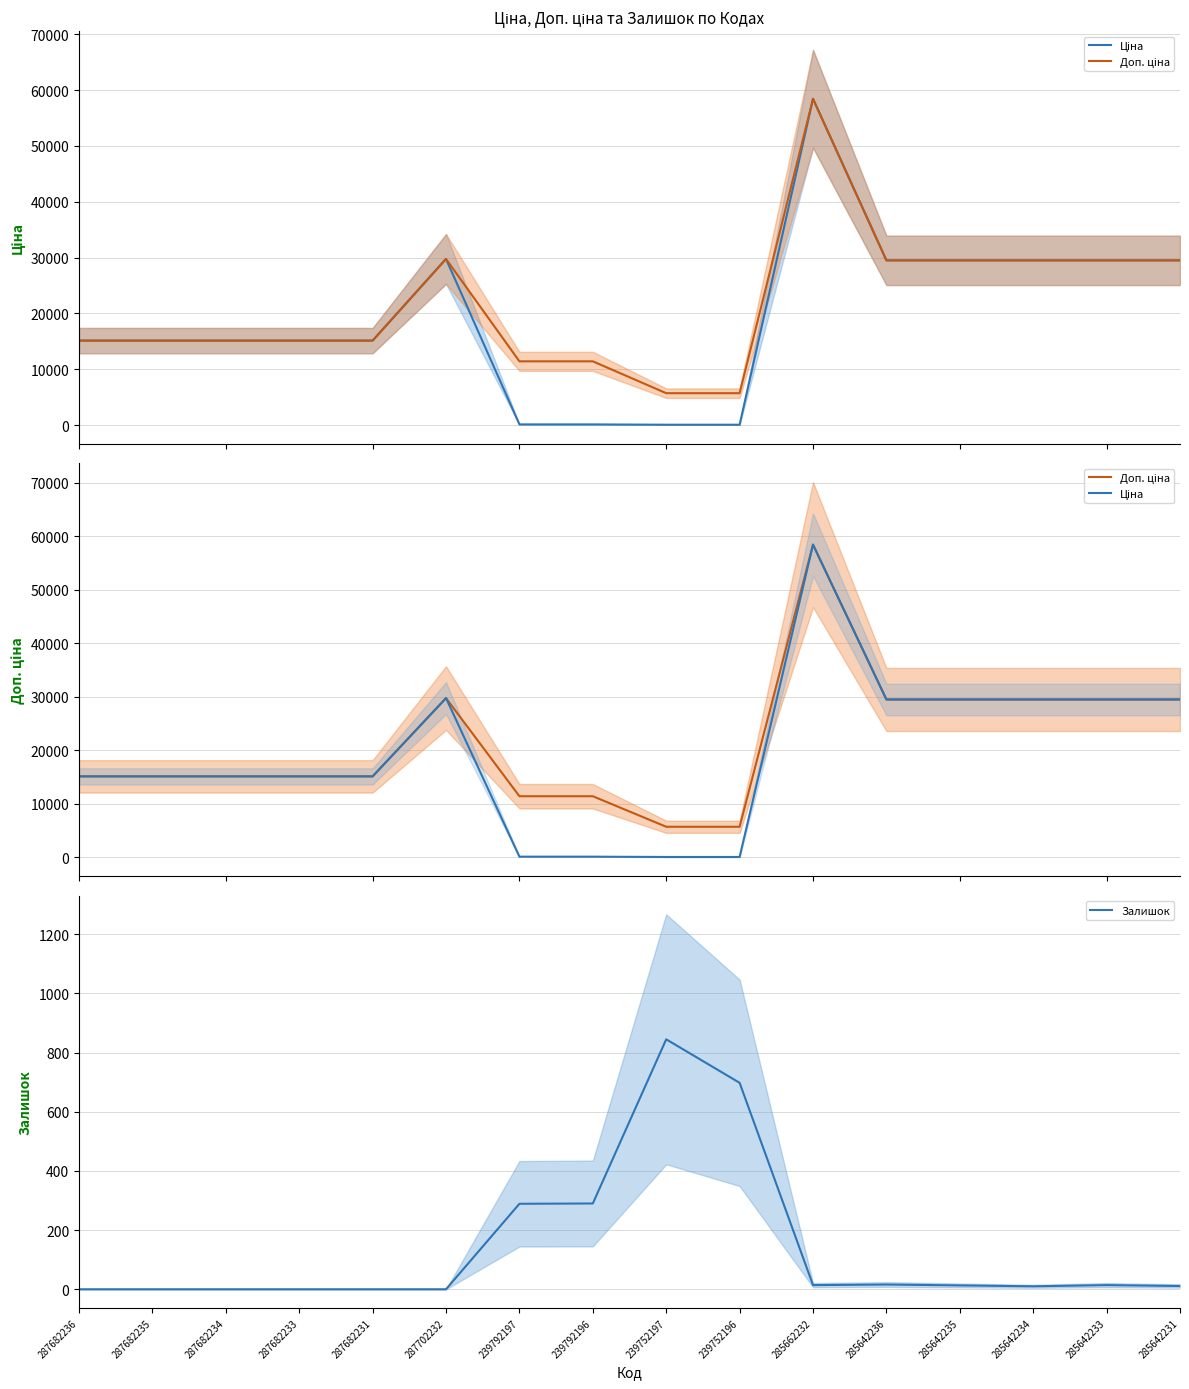

The Доп. ціна series shows 29747.2 at 287702232. True or false?

True